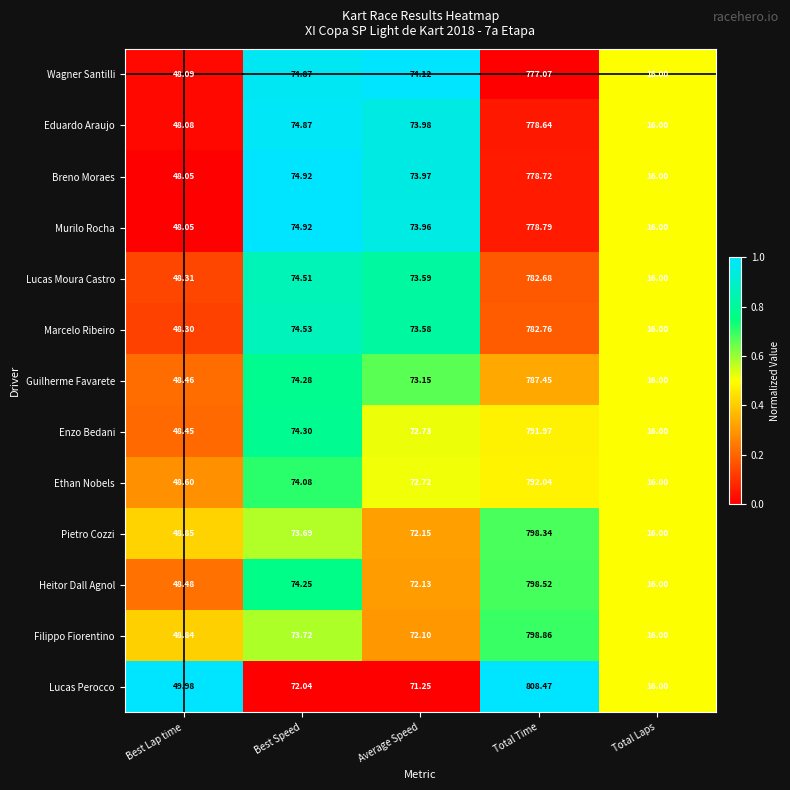

List the series in order of their peak value, lowest first.

Wagner Santilli, Eduardo Araujo, Breno Moraes, Murilo Rocha, Lucas Moura Castro, Marcelo Ribeiro, Guilherme Favarete, Enzo Bedani, Ethan Nobels, Pietro Cozzi, Heitor Dall Agnol, Filippo Fiorentino, Lucas Perocco